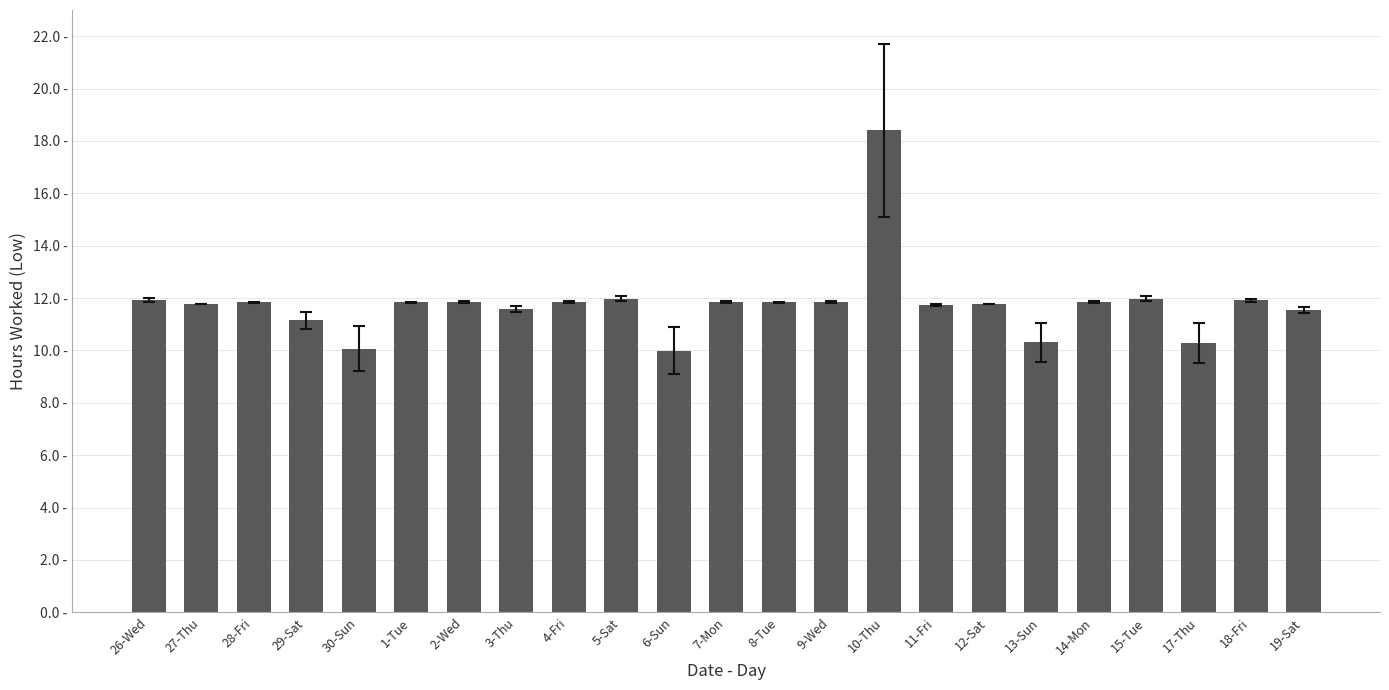

List the labels in order of value, largest first.

10-Thu, 5-Sat, 15-Tue, 26-Wed, 18-Fri, 7-Mon, 9-Wed, 14-Mon, 2-Wed, 4-Fri, 28-Fri, 1-Tue, 8-Tue, 27-Thu, 12-Sat, 11-Fri, 3-Thu, 19-Sat, 29-Sat, 13-Sun, 17-Thu, 30-Sun, 6-Sun